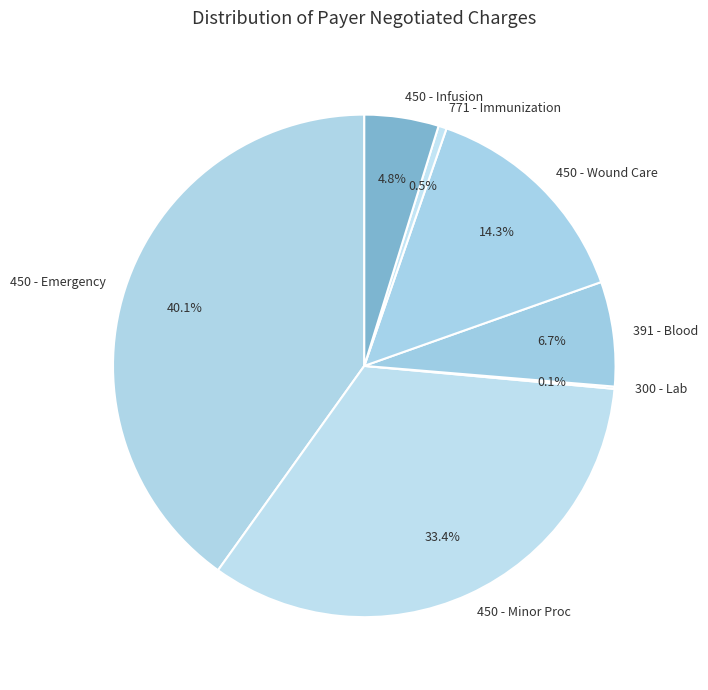

Is there a majority slice in this chart?

No